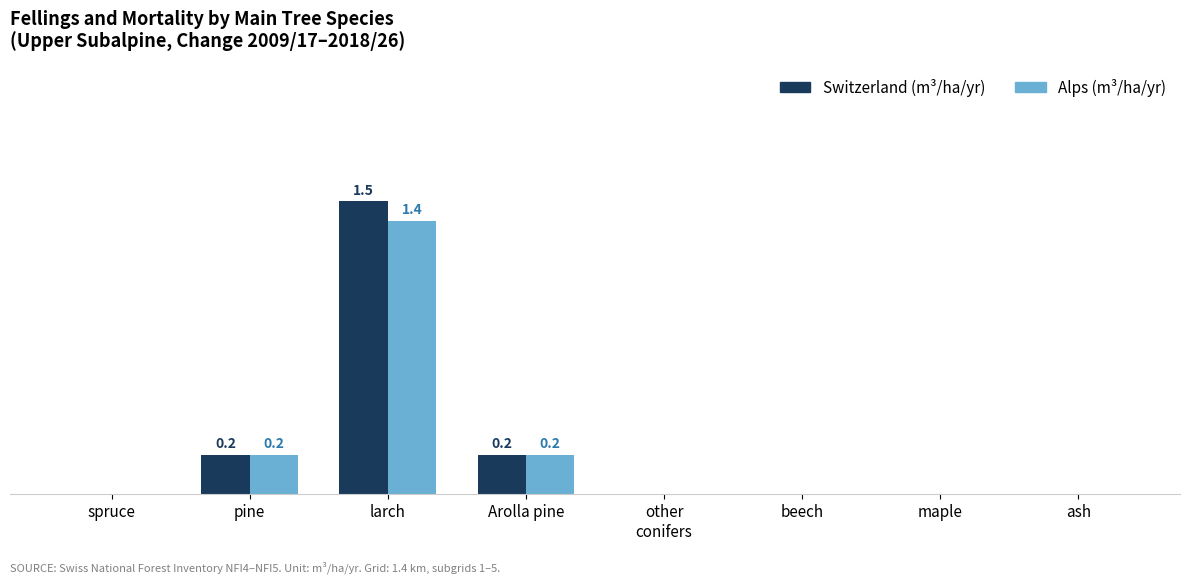

Are the bars grouped side by side (vs. stacked)?

Yes